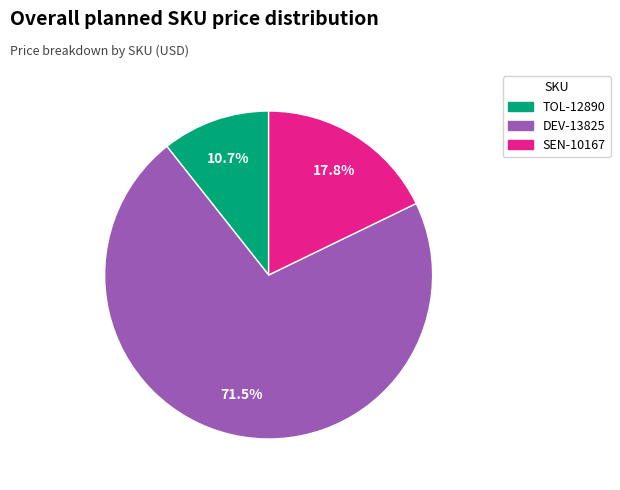

What is the ratio of the value at SEN-10167 to the value at DEV-13825?

0.2